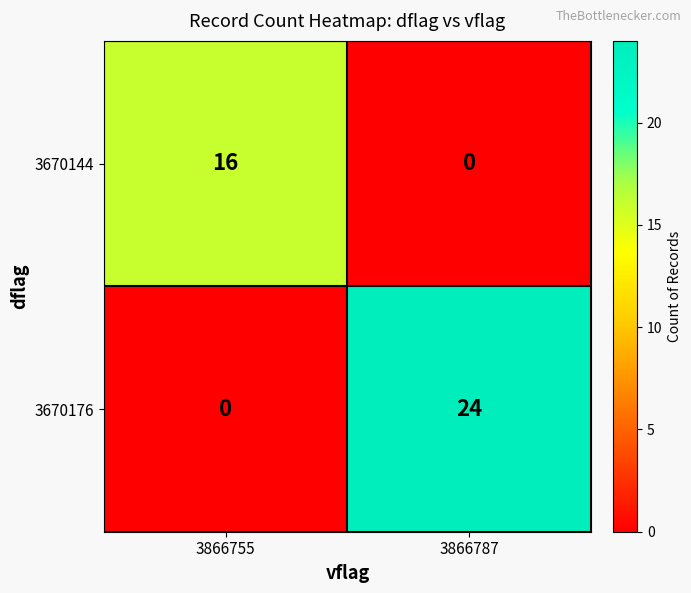

Which series has the largest total across all categories?

3670176